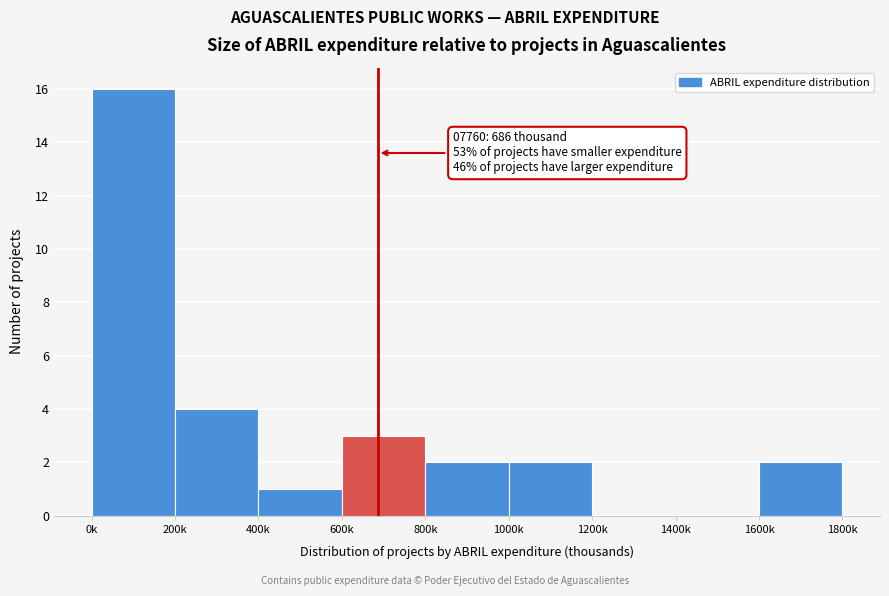

Reading left to right, transcribe all the data shown in this chart.

0k=16	200k=4	400k=1	600k=3	800k=2	1000k=2	1200k=0	1400k=0	1600k=2